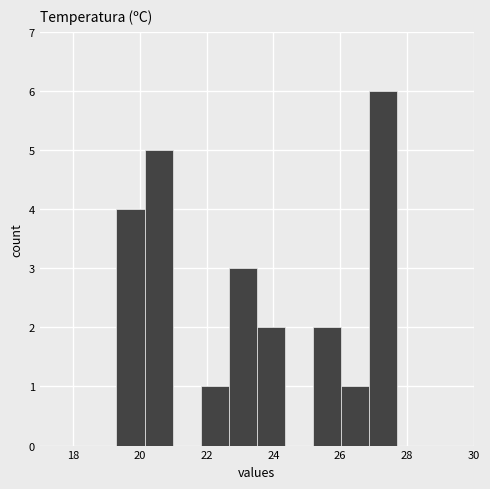

What is the height of the bar covering 22.66 to 23.50 on the x-axis? Neither the bar edges nor the heights are printed on the chart, so give them approximately, as read against the axes.

3